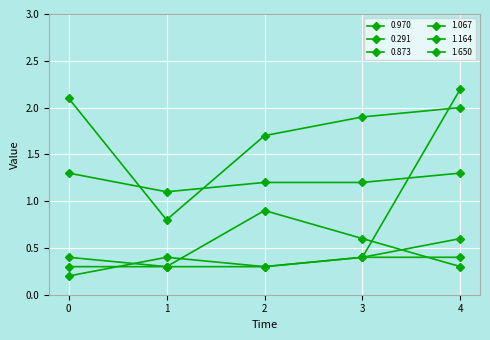

What is the average value of the 1.067 series?

0.5